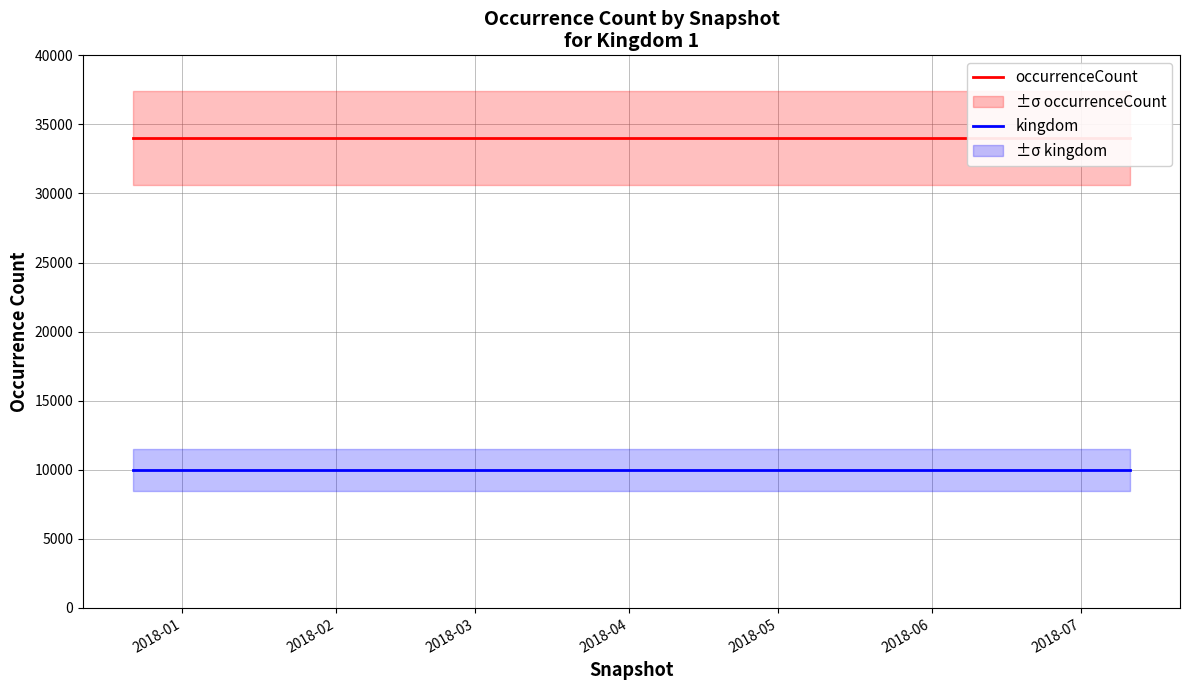

Read the occurrenceCount value at 2018-01.

33991